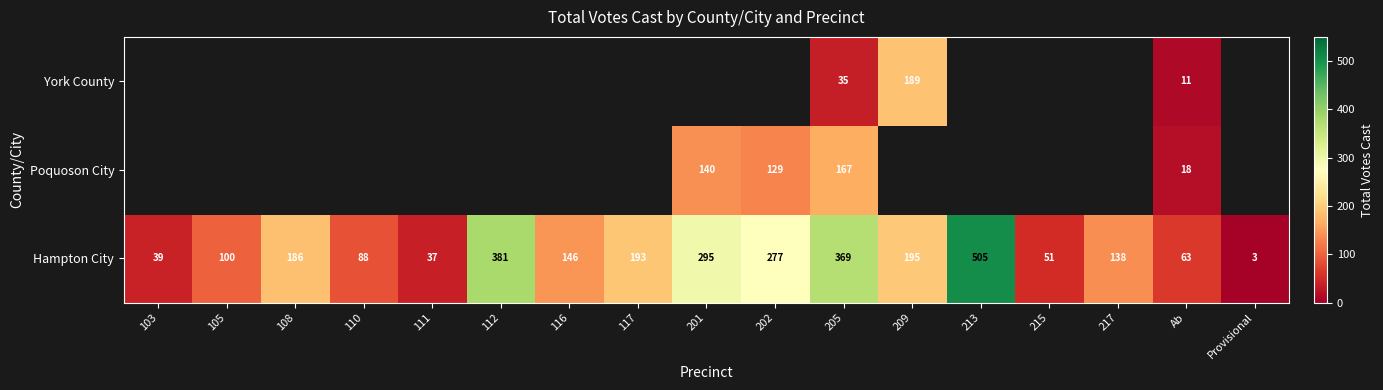

True or false: Hampton City has a value of 381 at 112.

True